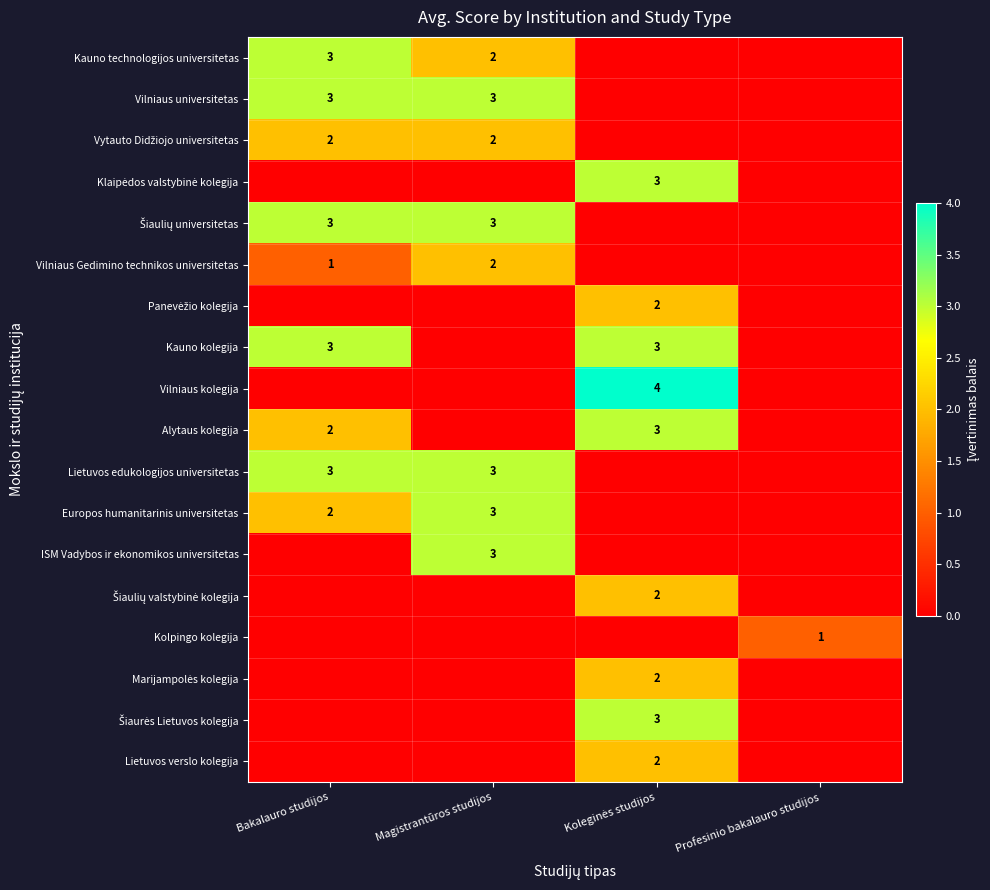

Is it true that Kauno technologijos universitetas equals 2 at Magistrantūros studijos?

True